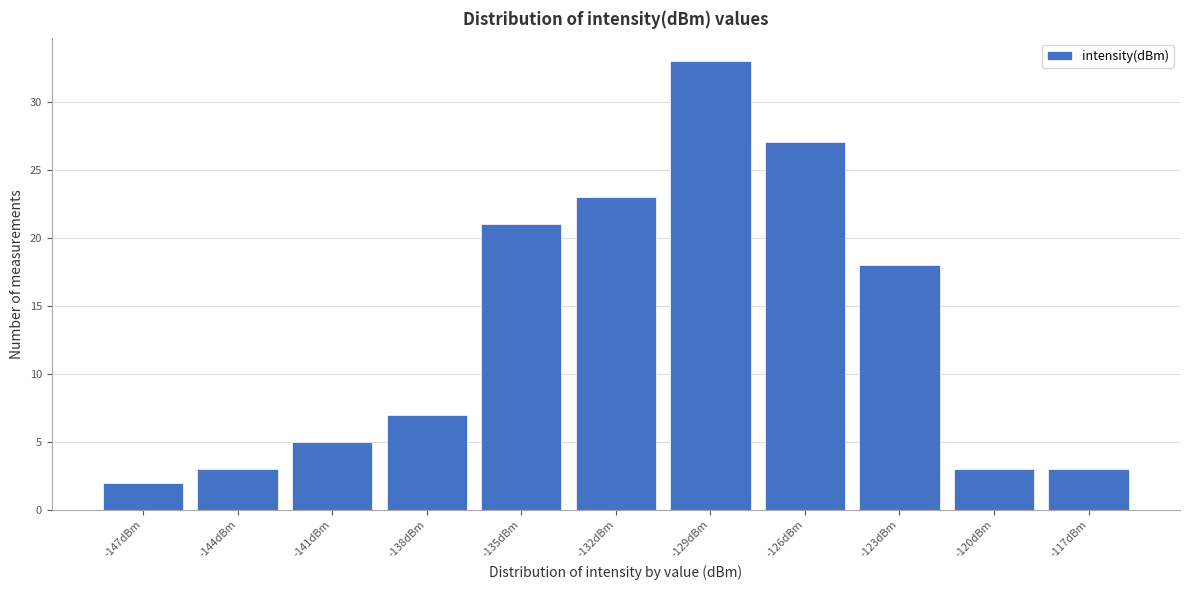

Reading left to right, extract all data points from this chart.

-147dBm=2	-144dBm=3	-141dBm=5	-138dBm=7	-135dBm=21	-132dBm=23	-129dBm=33	-126dBm=27	-123dBm=18	-120dBm=3	-117dBm=3